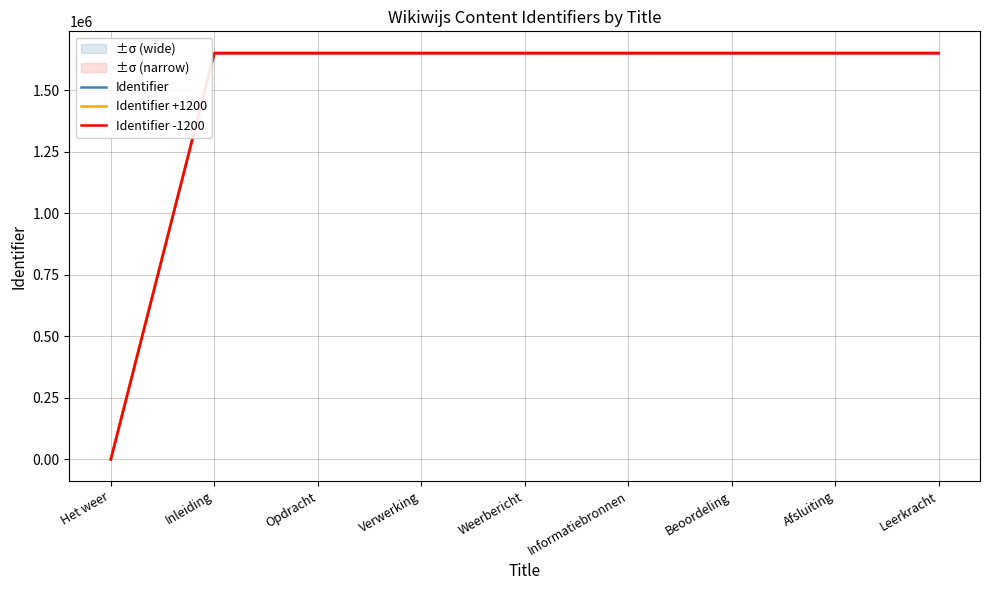

How many lines are shown in the chart?

3